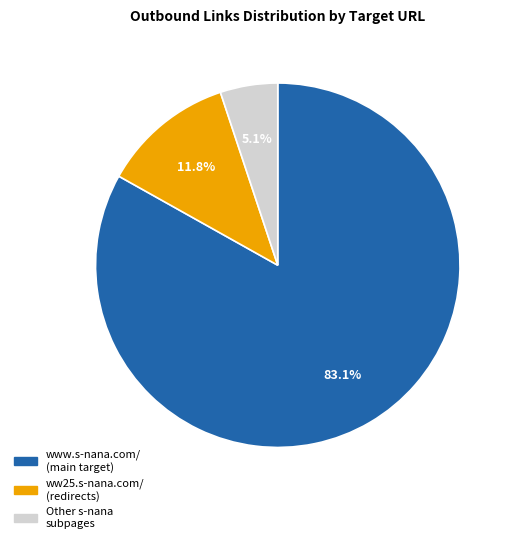

Which category has the smallest portion of the pie?

Other s-nana subpages